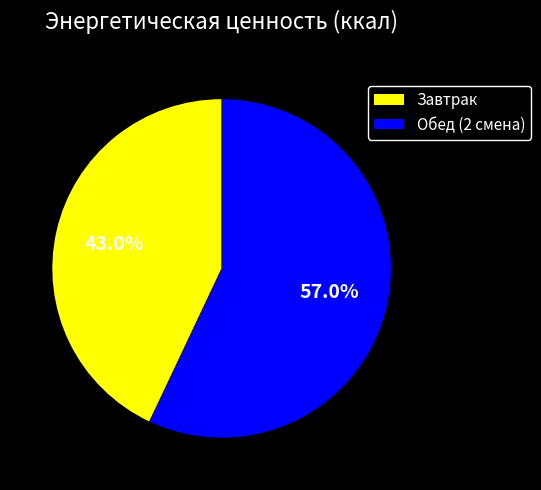

Does Обед (2 смена) account for over 50% of the chart?

Yes